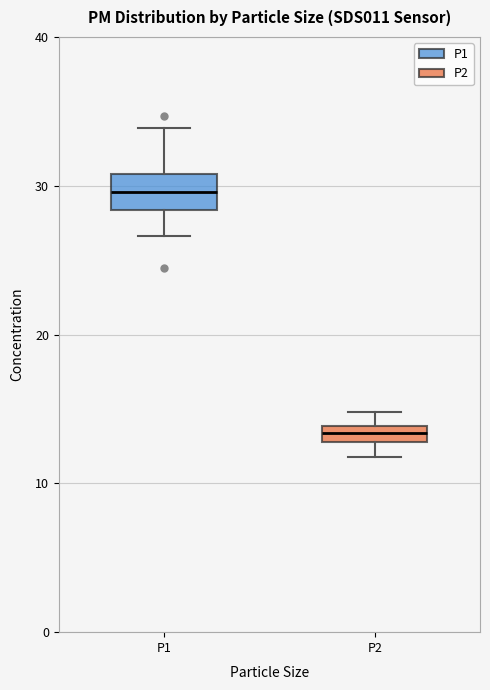

Comparing the boxes themselves (not the whiskers), which one is the tallest?

P1